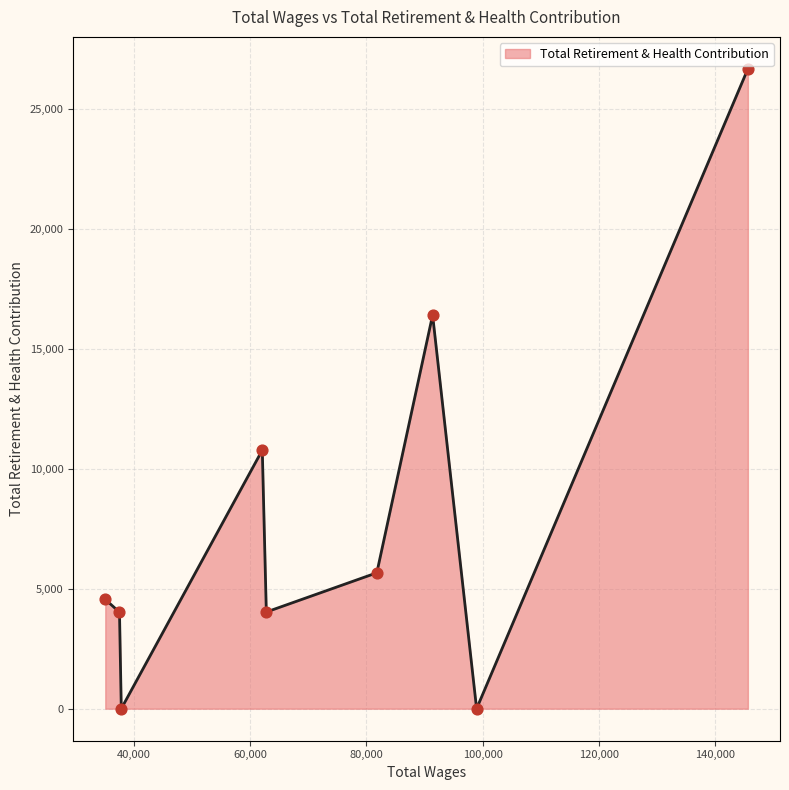

What is the greatest value displayed?

26689